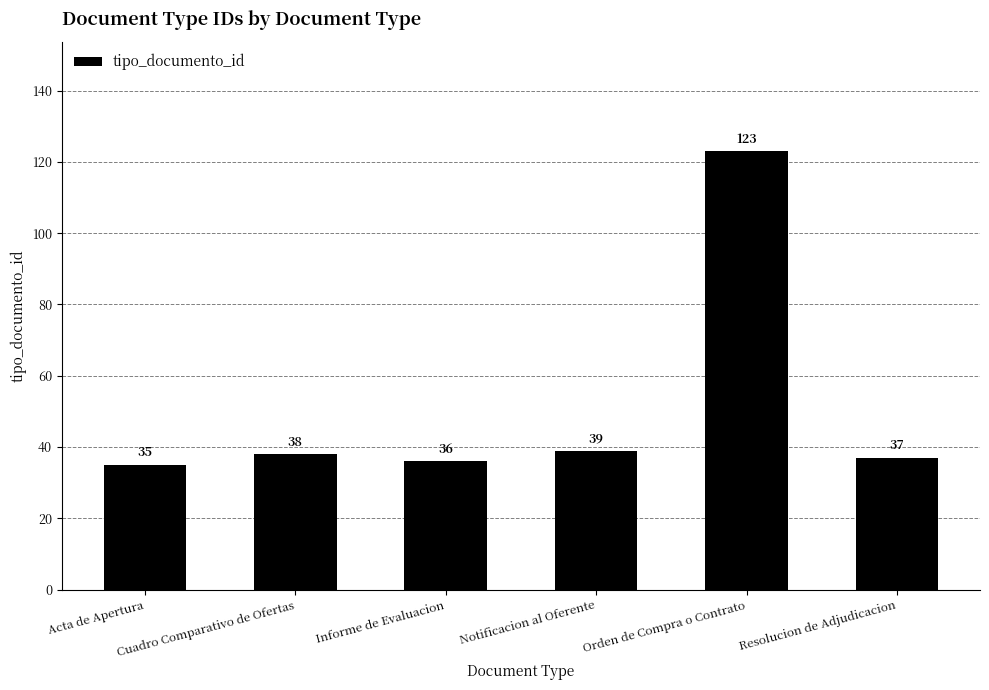

What is the label of the 2nd bar from the right?

Orden de Compra o Contrato